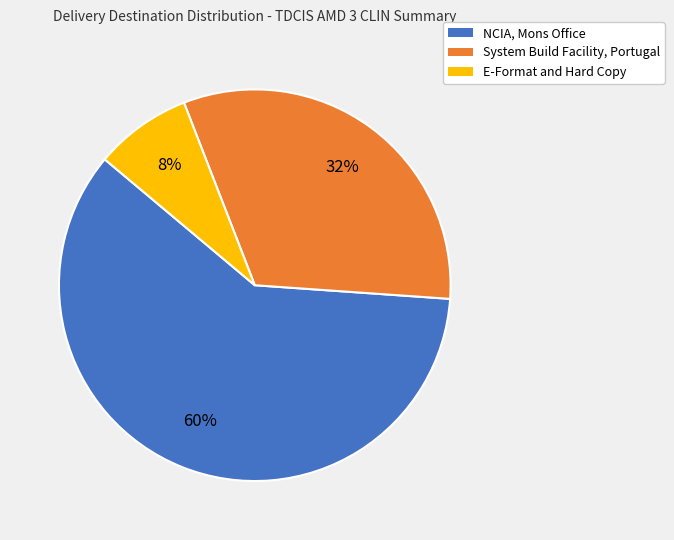

To the nearest percent, what is the difference between the largest and smallest slice percentages?

52%